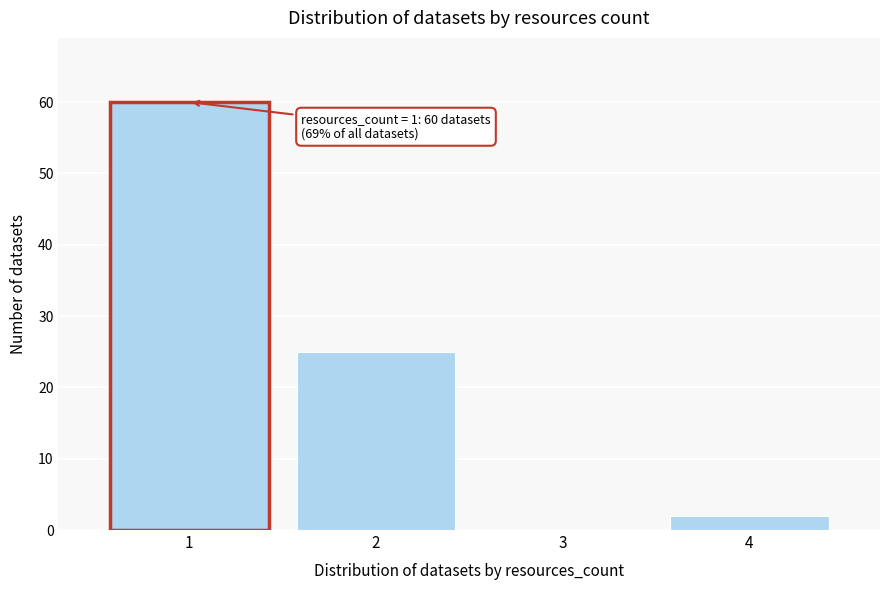

Over which range of the x-axis is the bar tallest?

0.5 to 1.5